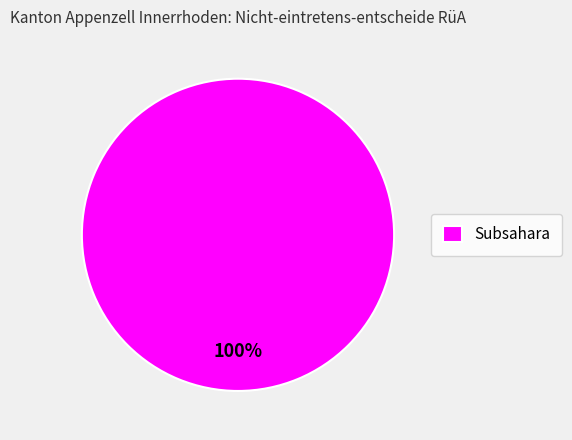

How many slices are in this pie chart?

1